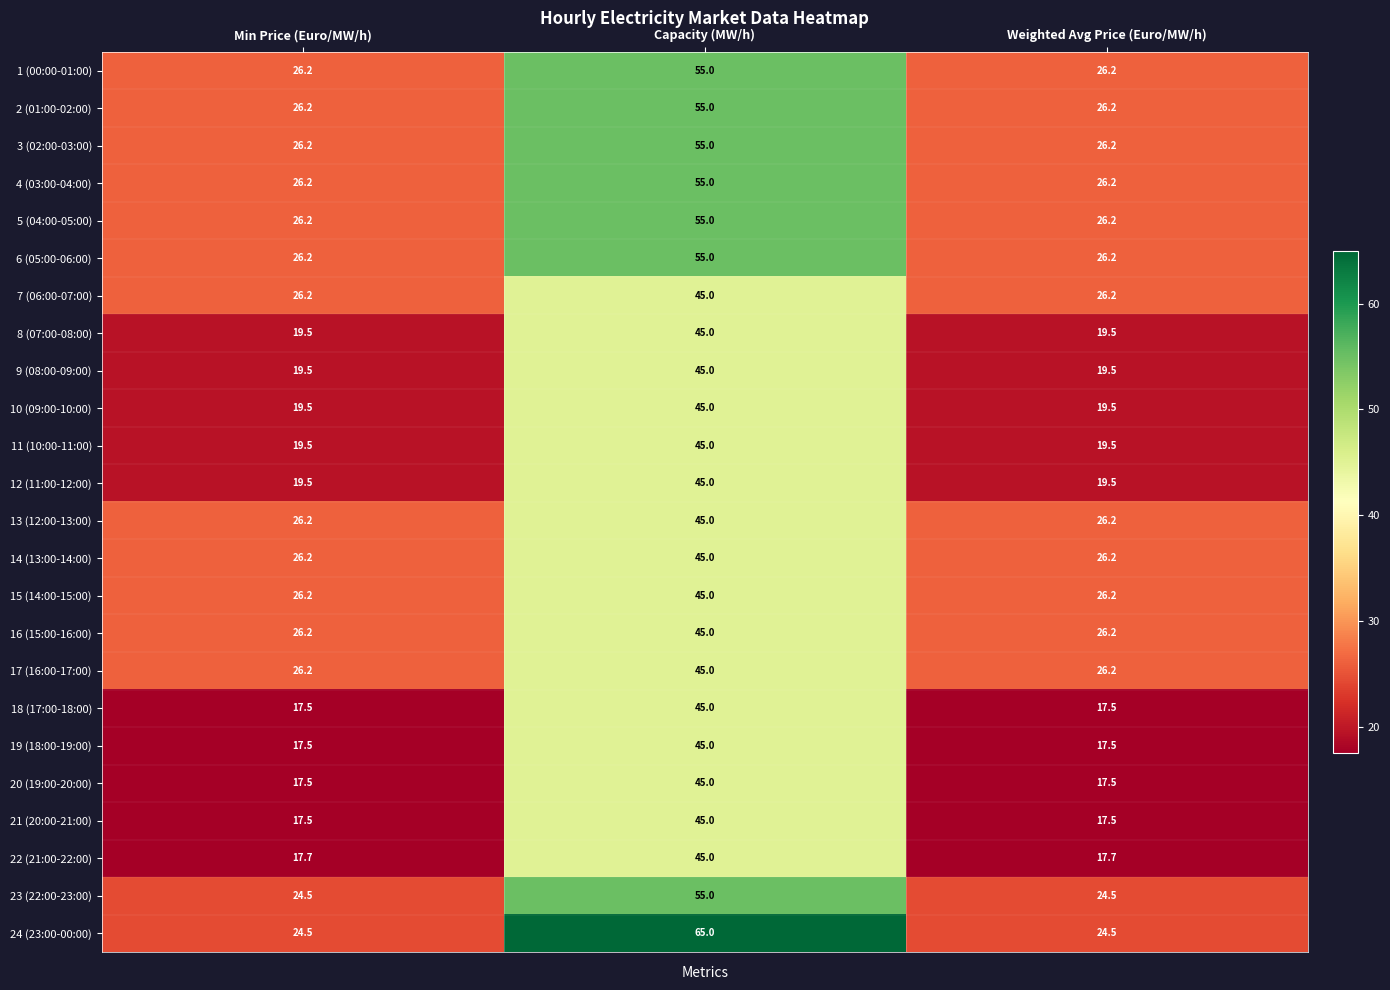

Between Min Price (Euro/MW/h) and Capacity (MW/h), which series saw the biggest shift?

24 (23:00-00:00)